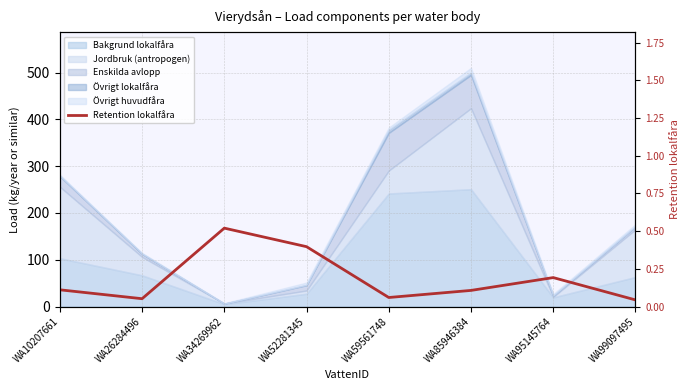

What is the value of the 5th point from the left?

0.1